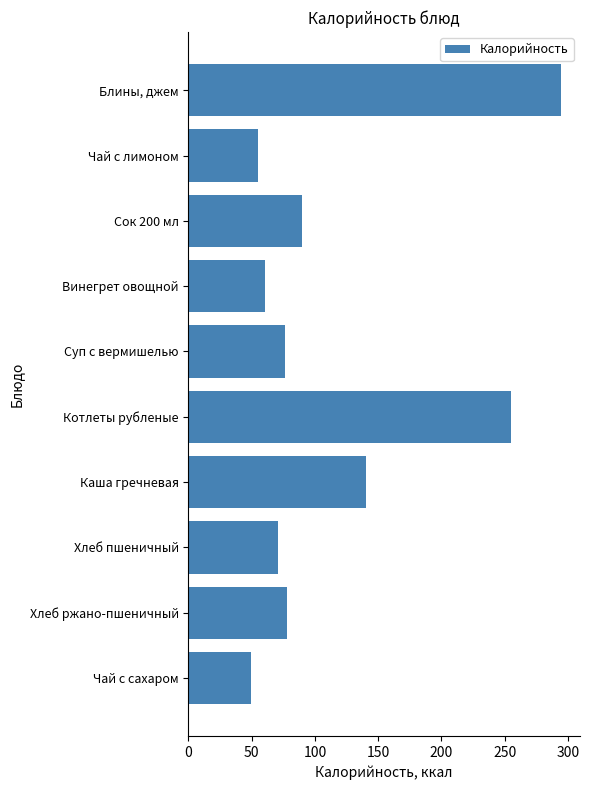

True or false: the data shows 54.7 at Чай с лимоном.

True